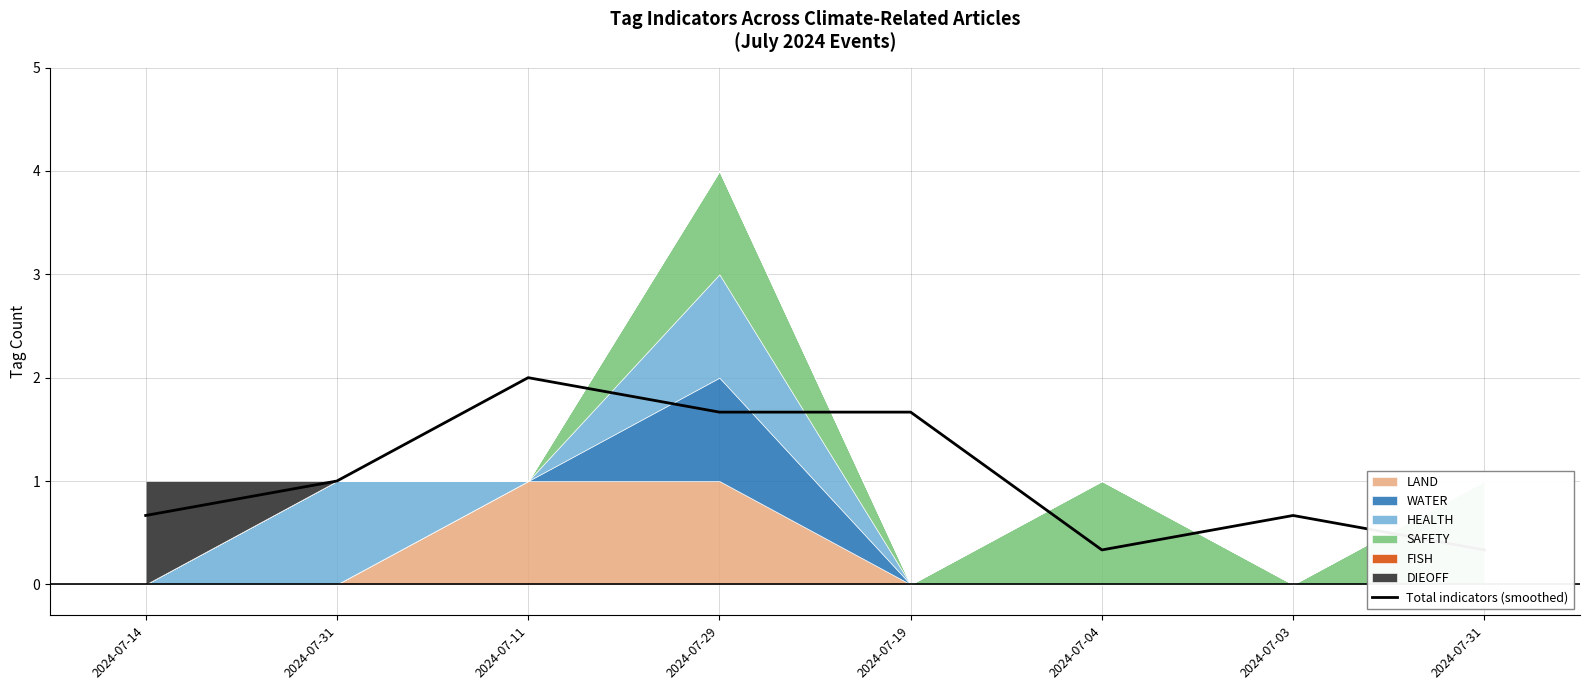

At which category does the chart reach its minimum across all series?

2024-07-04